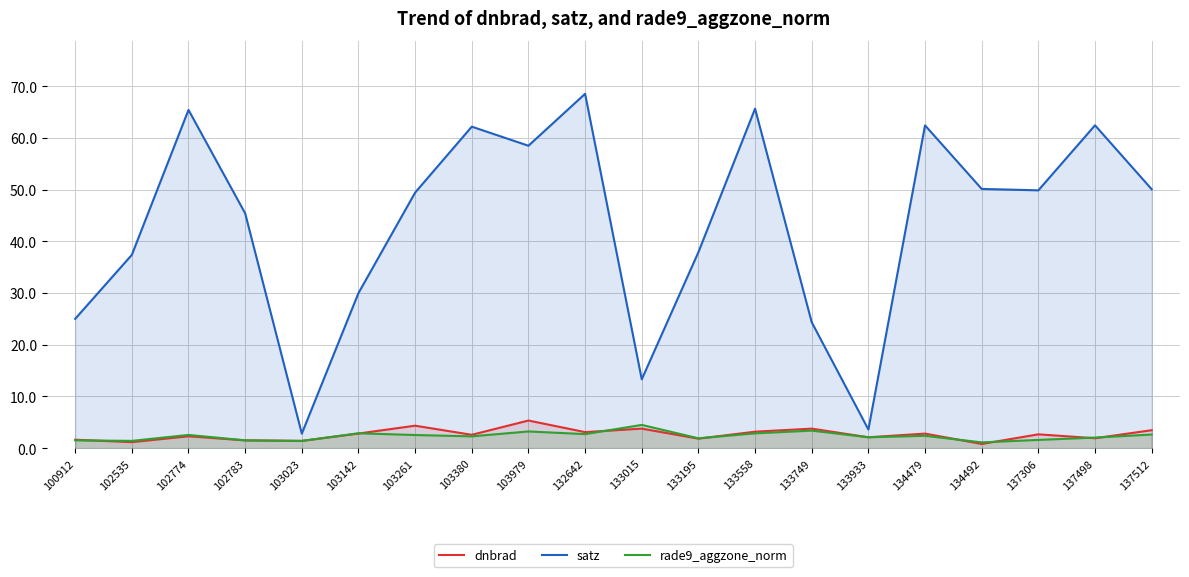

What is the greatest value displayed?

68.5